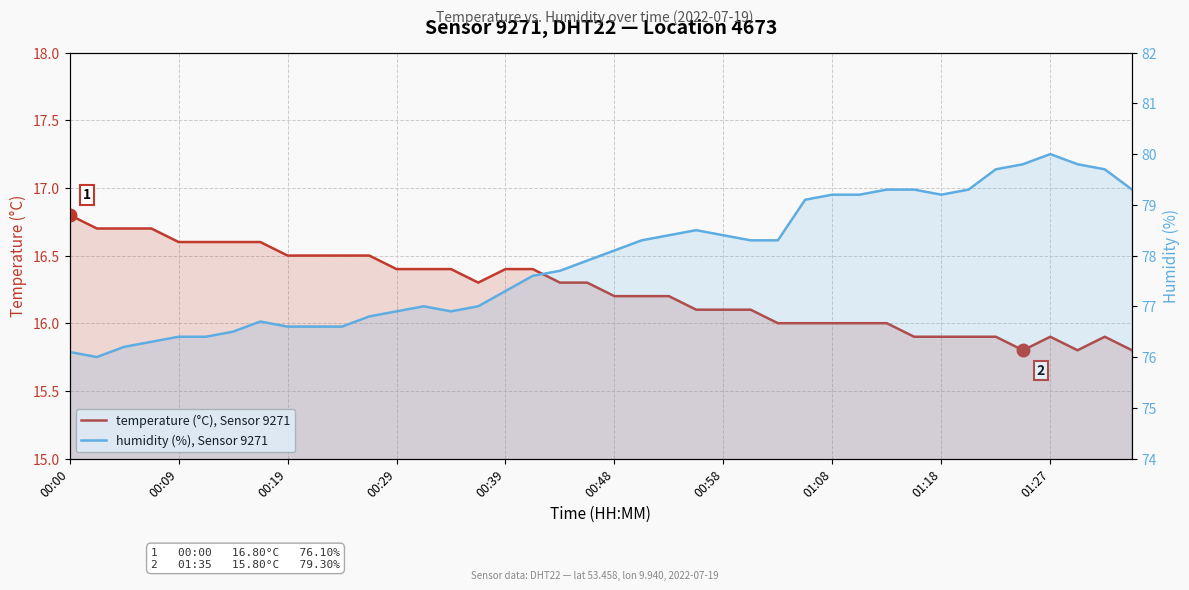

What are all the series names shown in the legend?

temperature (°C), Sensor 9271, humidity (%), Sensor 9271